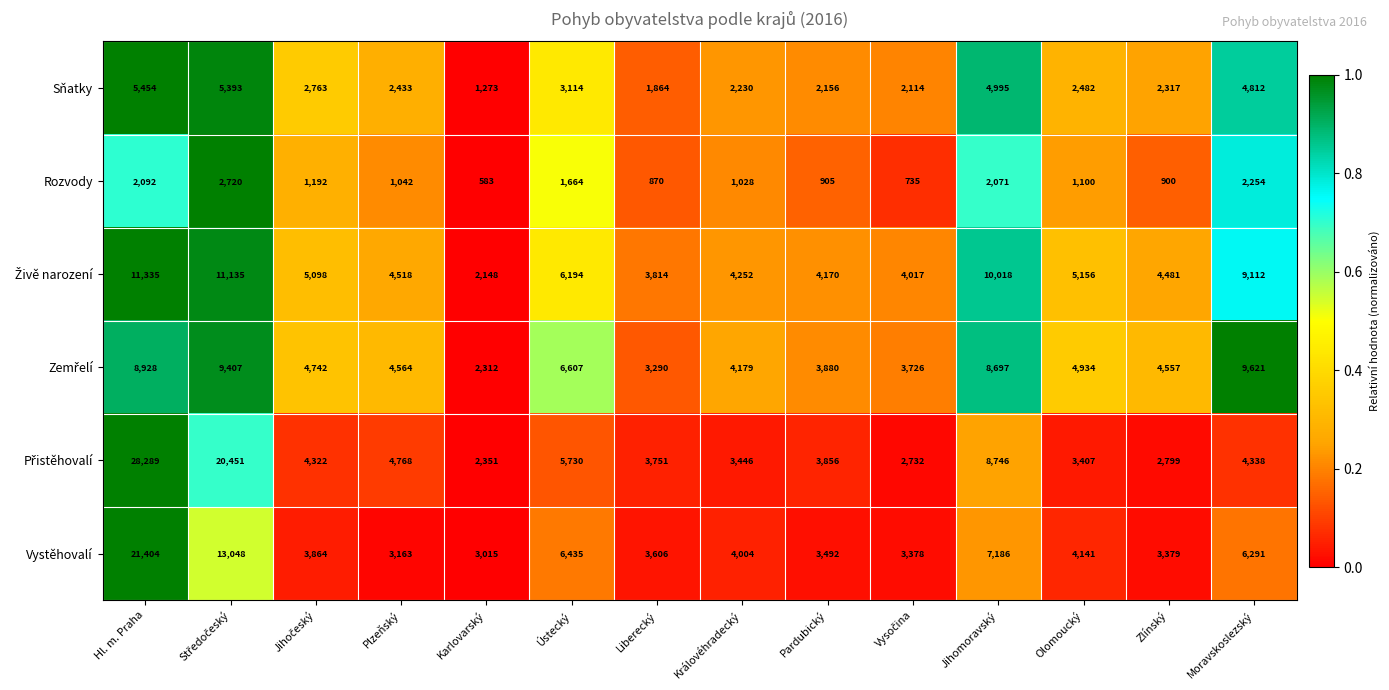

What is the sum of all Sňatky values?

43400